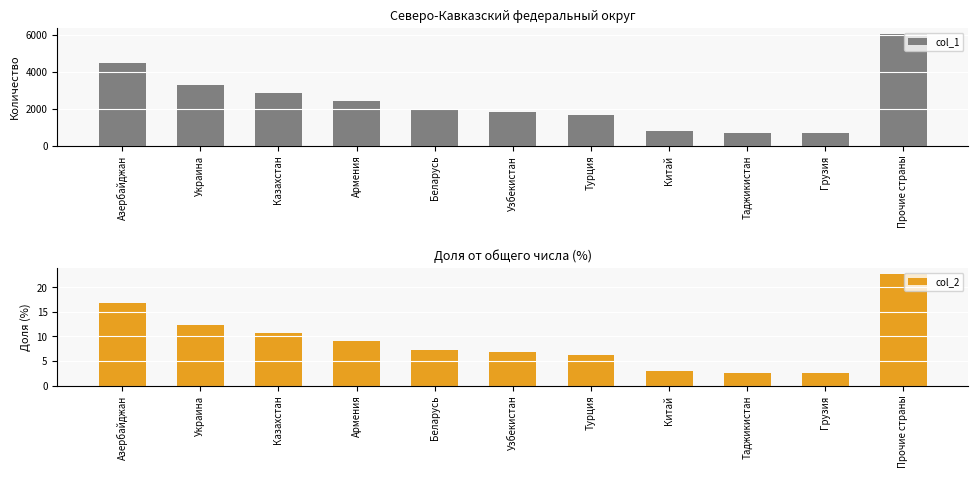

How many bars are there in total?

22